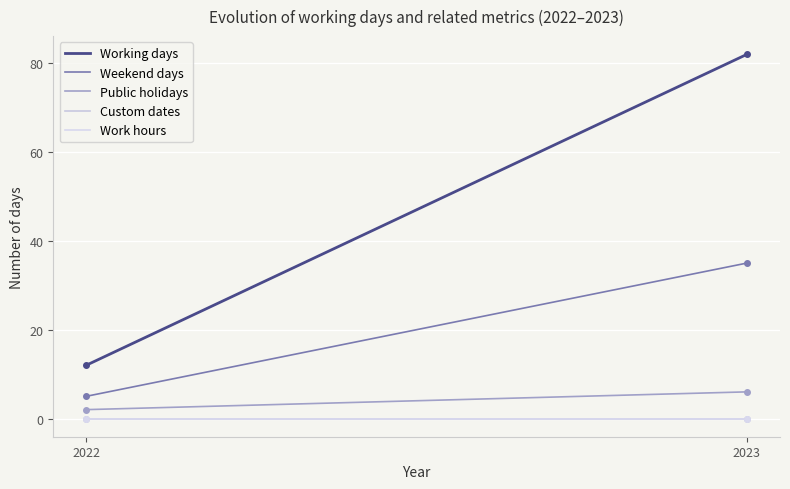

Is this an area chart (filled region under the line)?

No